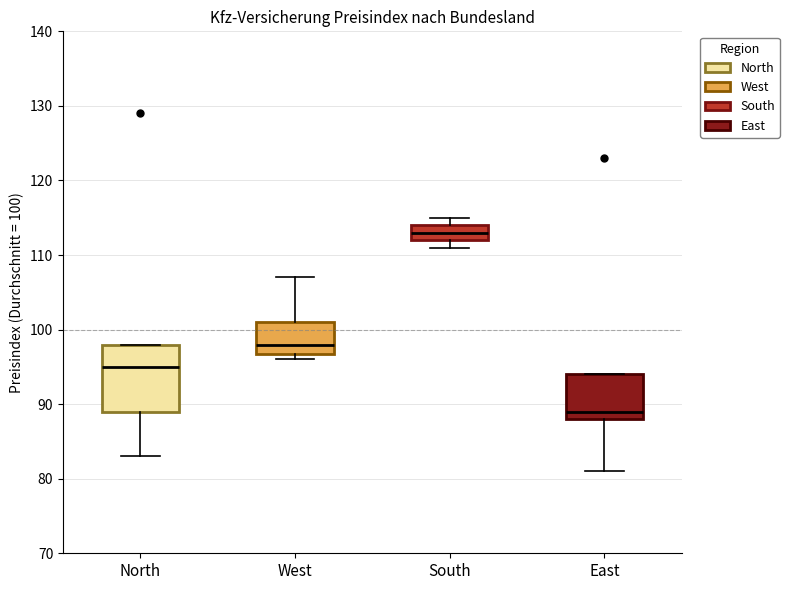

Reading left to right, read every box against the y-axis: the position of its median line, the range the box covers, and the ends of its whiskers. The values are not printed on the chart, so give them approximately, as read against the axis.

North: median 95, box 89 to 98, whiskers 83 to 98
West: median 98, box 97 to 101, whiskers 96 to 107
South: median 113, box 112 to 114, whiskers 111 to 115
East: median 89, box 88 to 94, whiskers 81 to 94